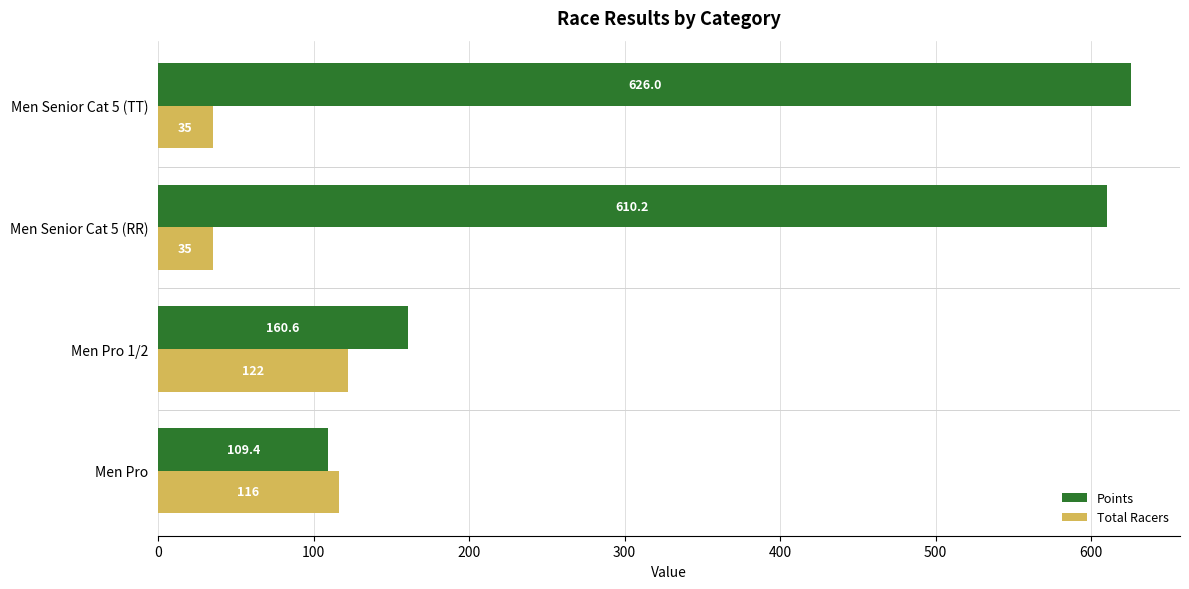

What is the difference between the Total Racers values at Men Senior Cat 5 (RR) and Men Pro?

81.0